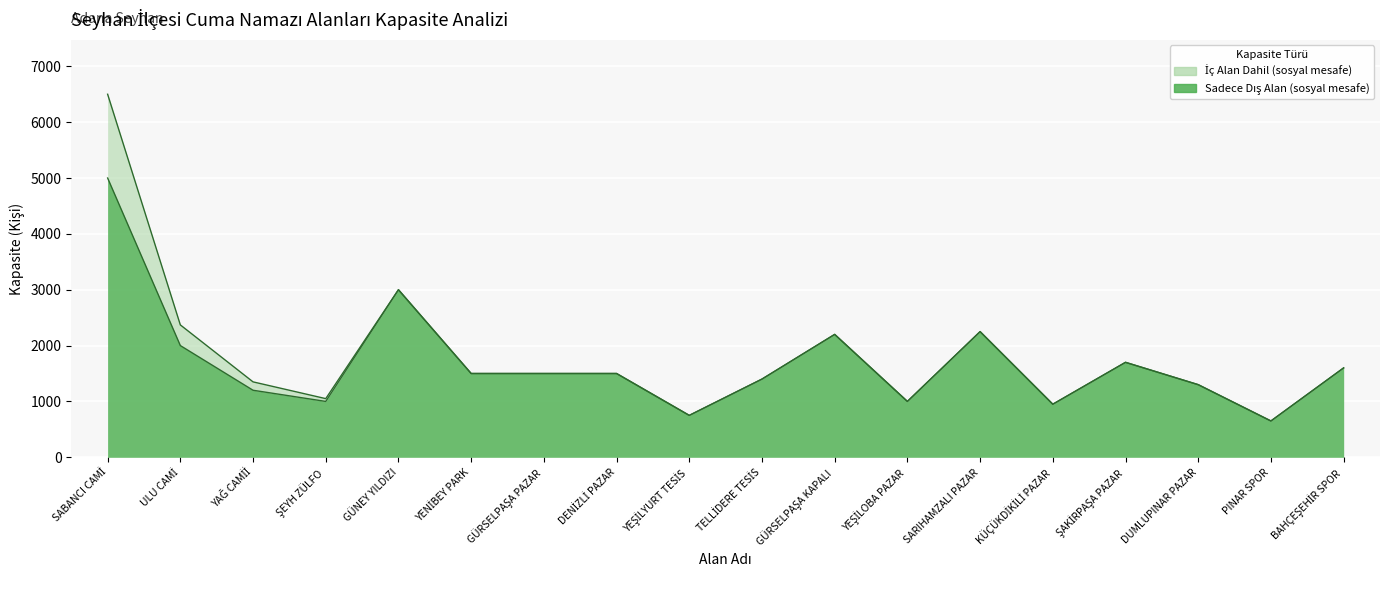

What is the total value across all series at ŞAKİRPAŞA PAZAR?

3400